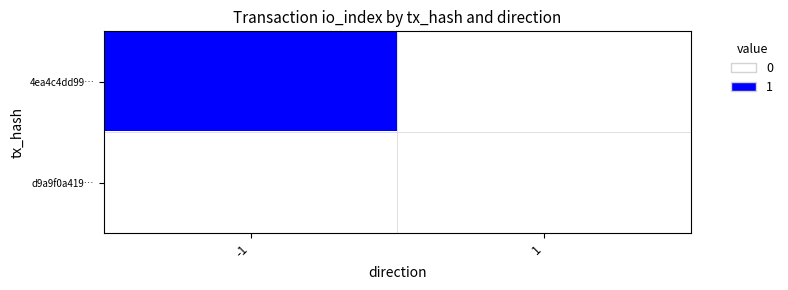

What is the greatest value displayed?

1